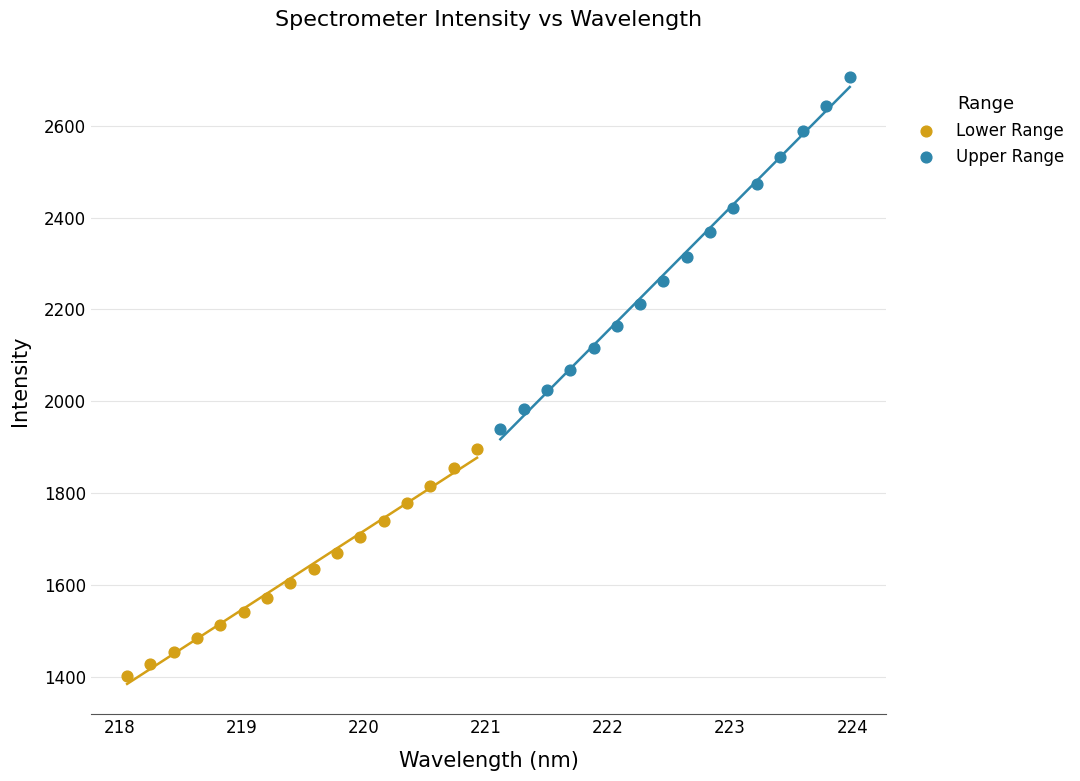

What are all the series names shown in the legend?

Lower Range, Upper Range